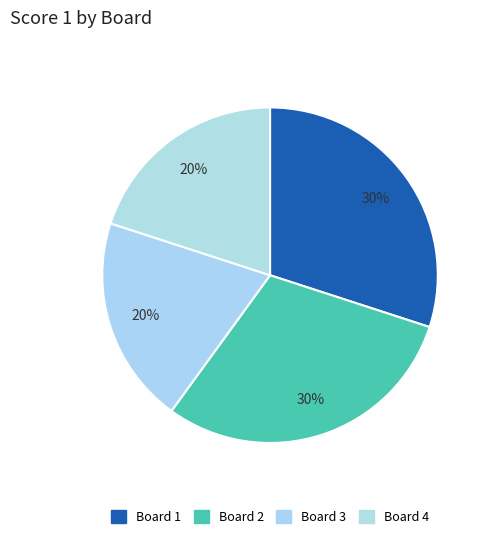

Combined, do Board 3 and Board 1 account for over 50%?

No